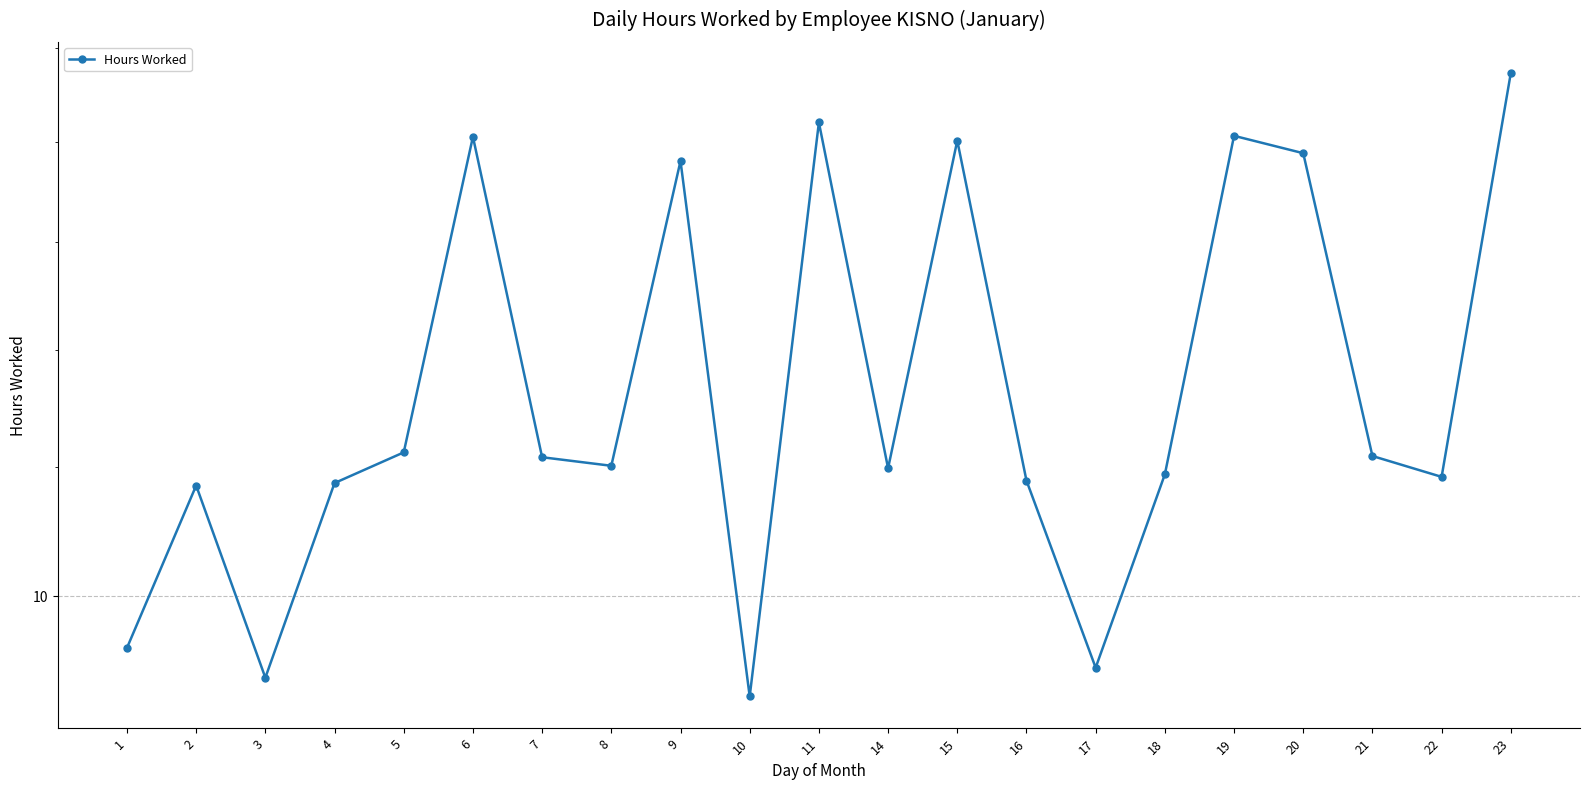

What is the value of the 11th point from the left?

14.2